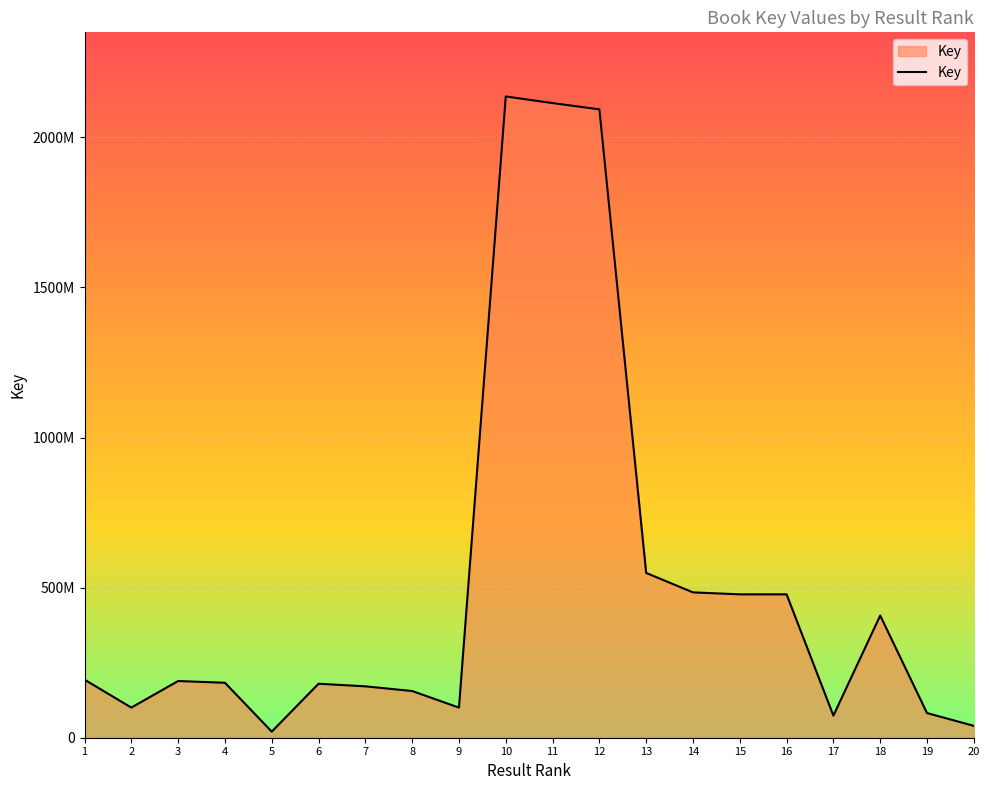

Is this an area chart (filled region under the line)?

Yes